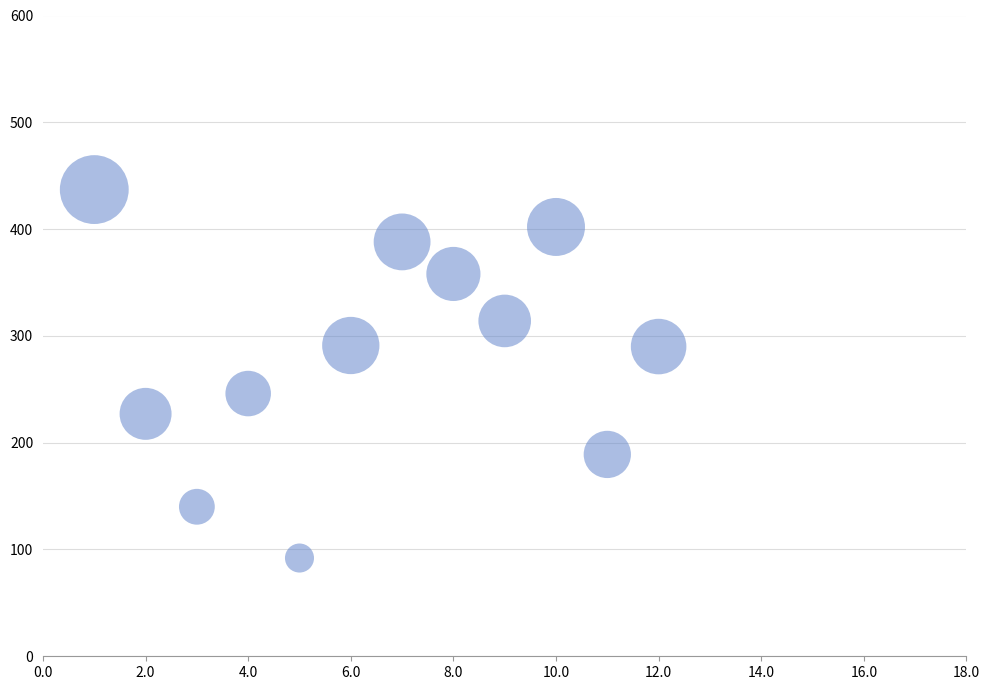

What is the average X value?

6